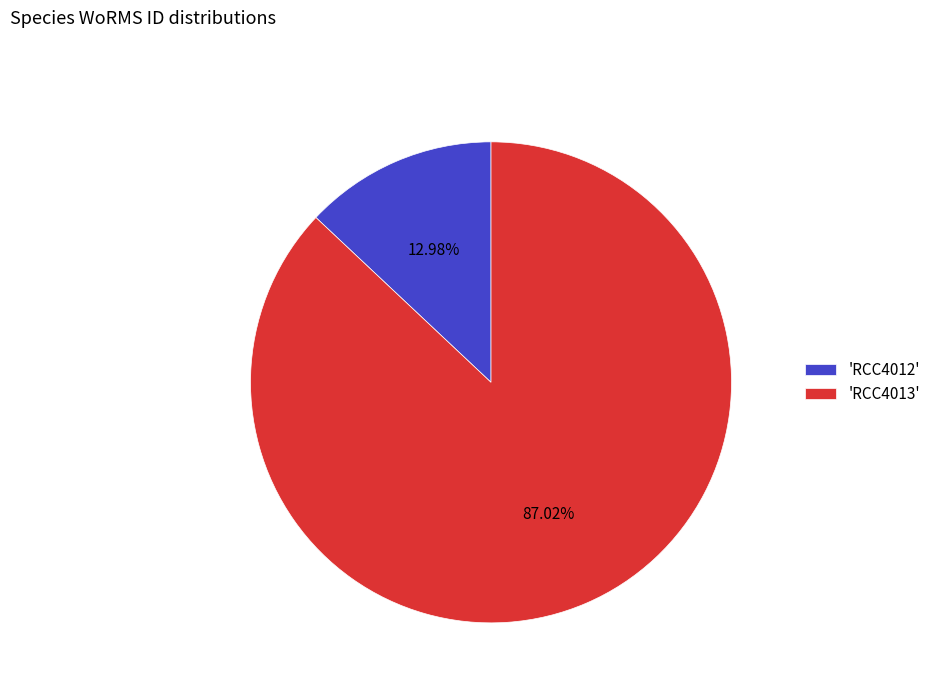

Which has a higher value, 'RCC4012' or 'RCC4013'?

'RCC4013'